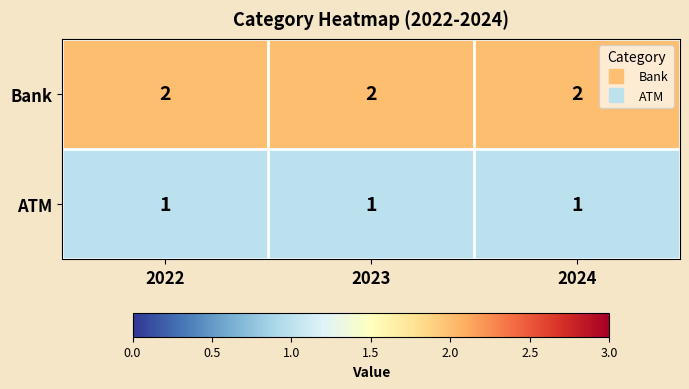

What is the minimum value shown in the chart?

1